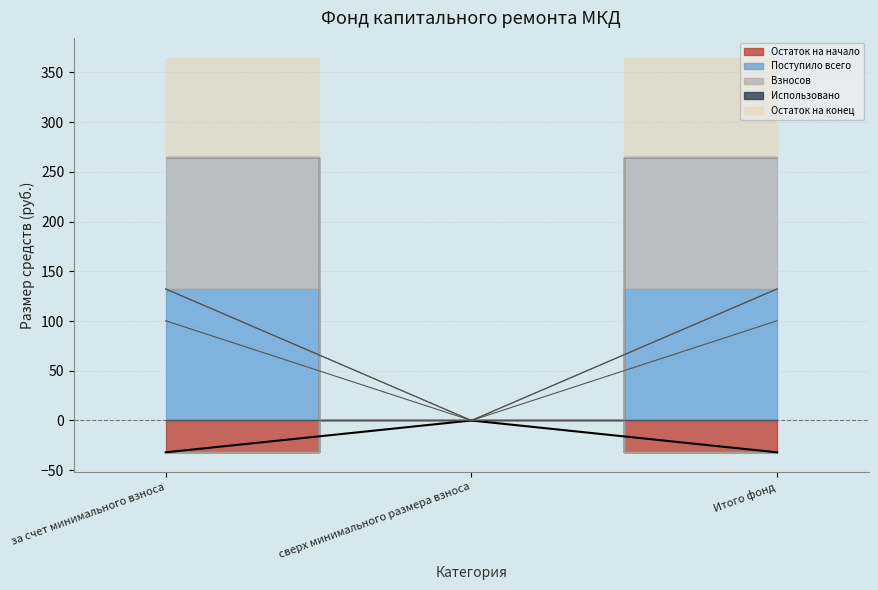

List the labels in order of Поступило всего value, largest first.

за счет минимального взноса, Итого фонд, сверх минимального размера взноса